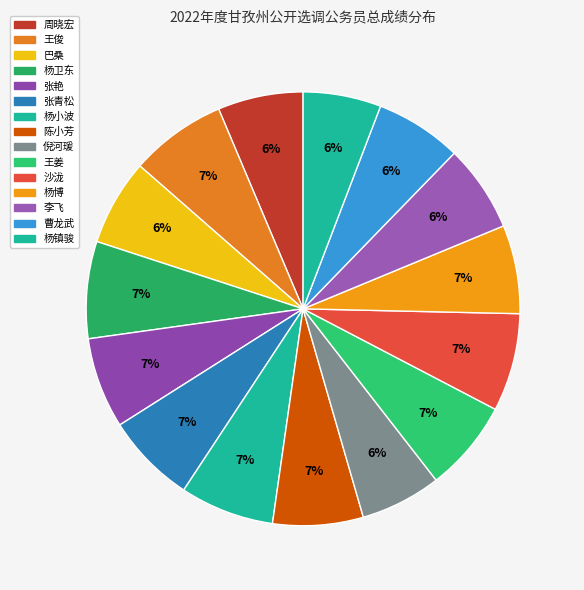

Rank the categories by value from lowest to highest.

杨镇骏, 倪河瑗, 周晓宏, 巴桑, 曹龙武, 李飞, 杨博, 陈小芳, 张青松, 张艳, 王姜, 杨小波, 王俊, 杨卫东, 沙泷